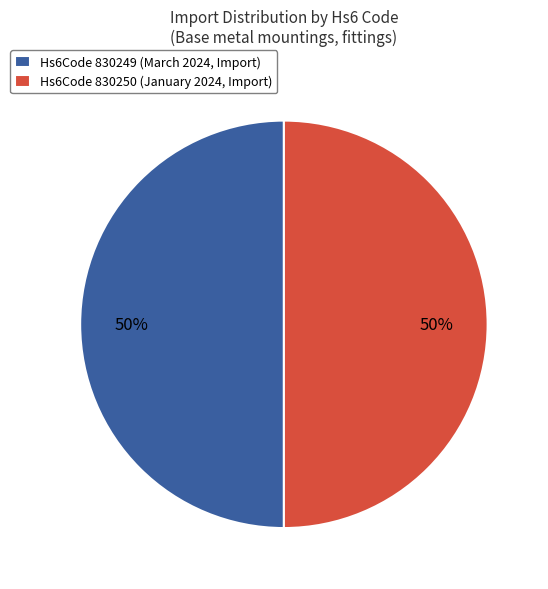

To the nearest percent, what percentage of the pie is Hs6Code 830249 (March 2024, Import)?

50%